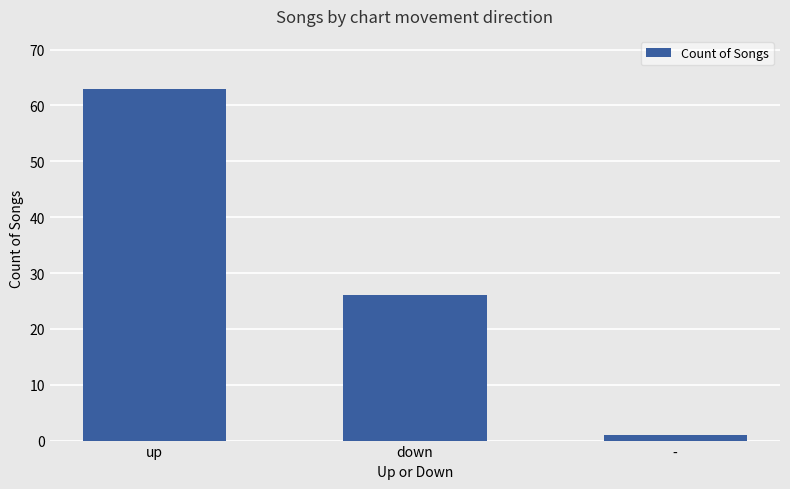

The value at up is 63. True or false?

True